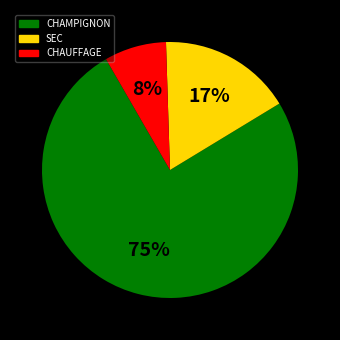

How many slices are in this pie chart?

3